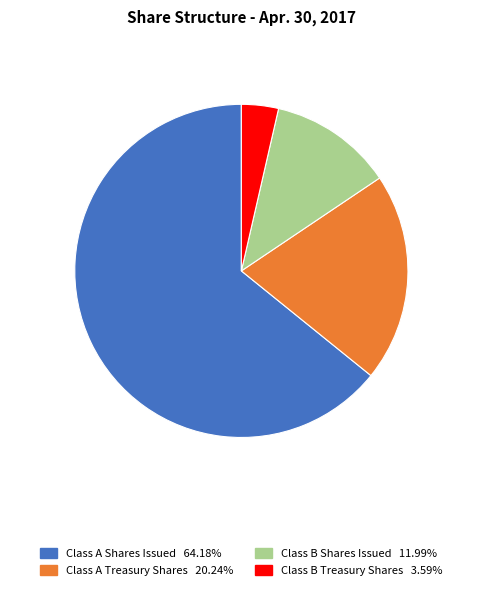

Does any single category account for the majority?

Yes